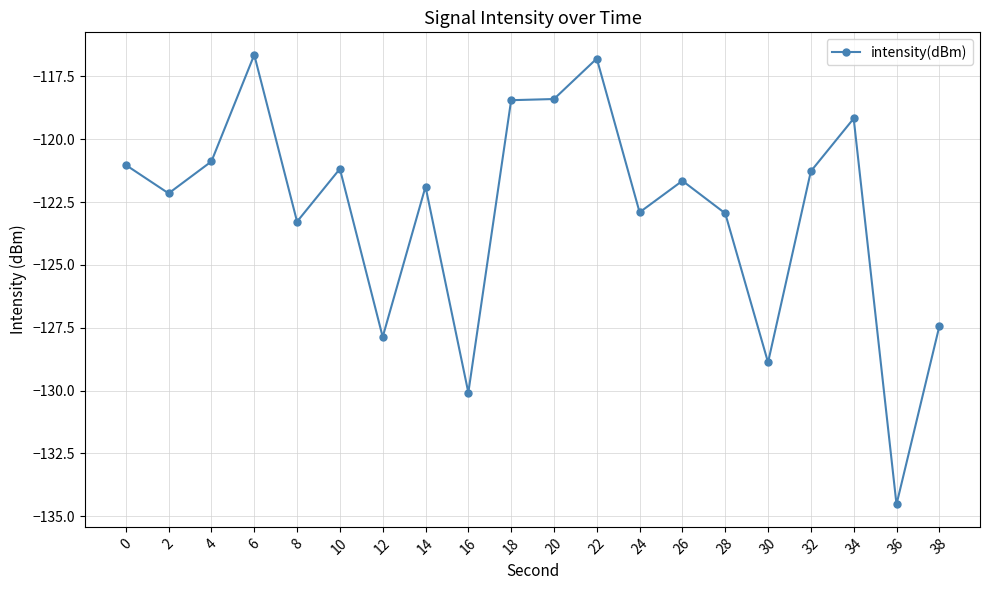

Which has a higher value, 30 or 22?

22